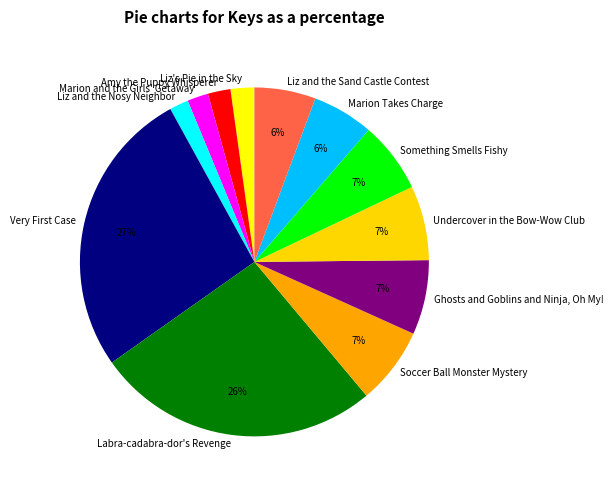

Is it true that Soccer Ball Monster Mystery is 16% of the pie?

False